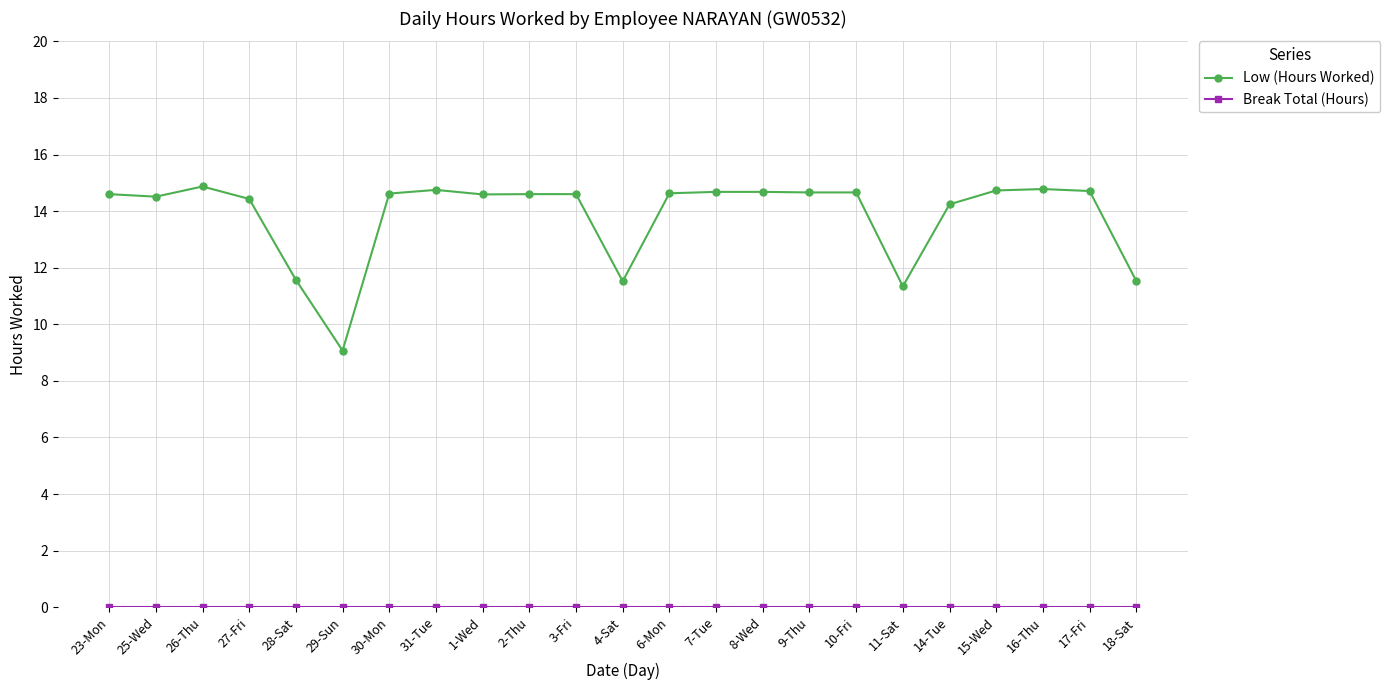

Is this an area chart (filled region under the line)?

No